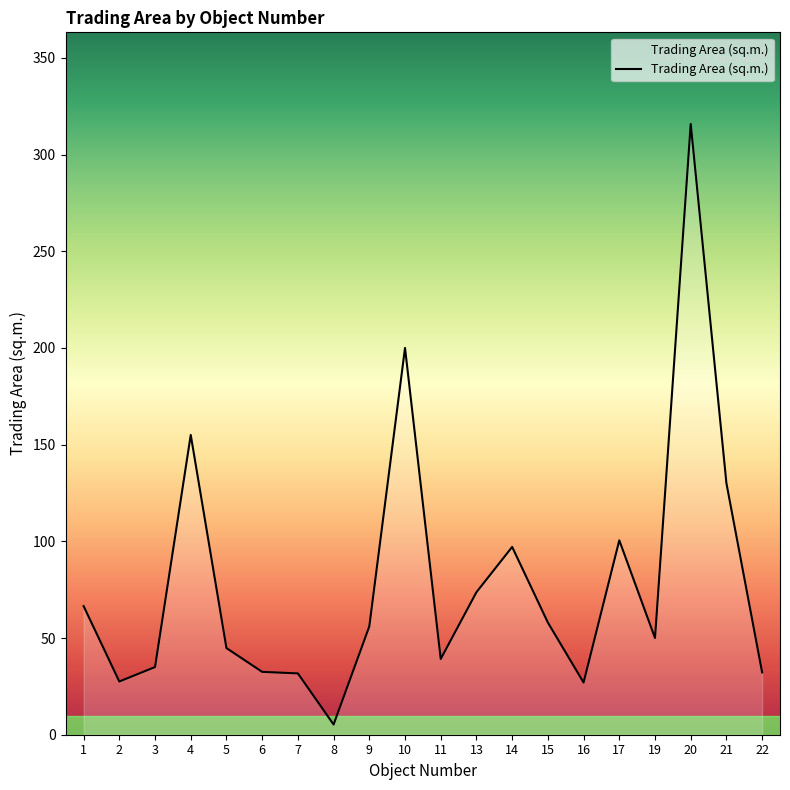

At which category does the chart reach its peak across all series?

20